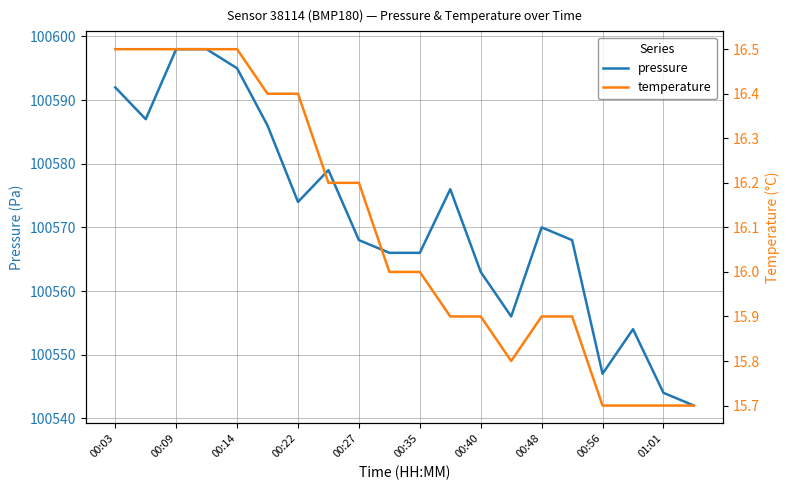

Which series has the largest range (max minus min)?

pressure